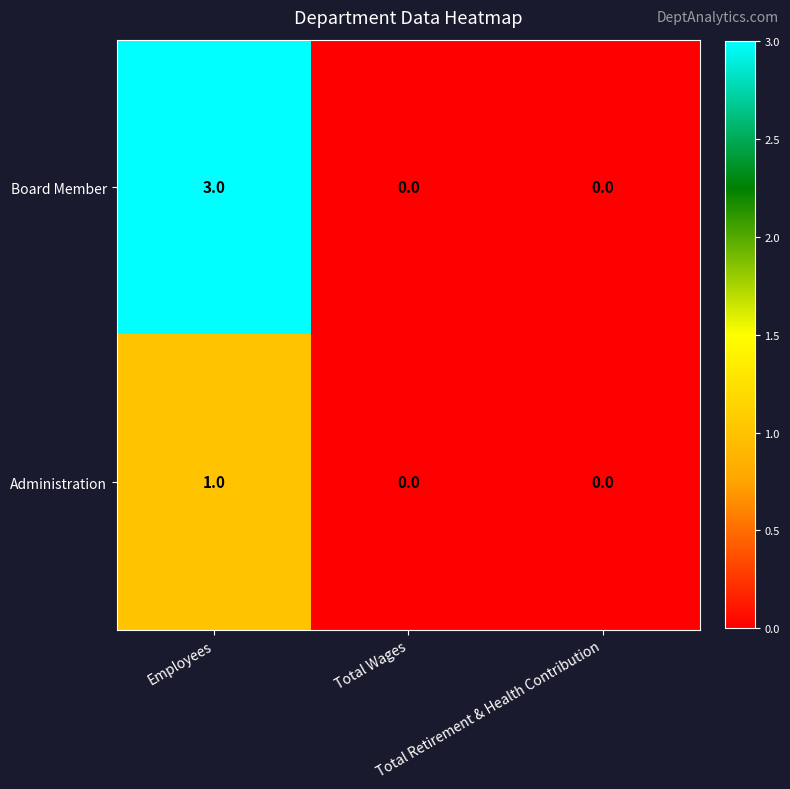

Between Employees and Total Wages, which series saw the biggest shift?

Board Member